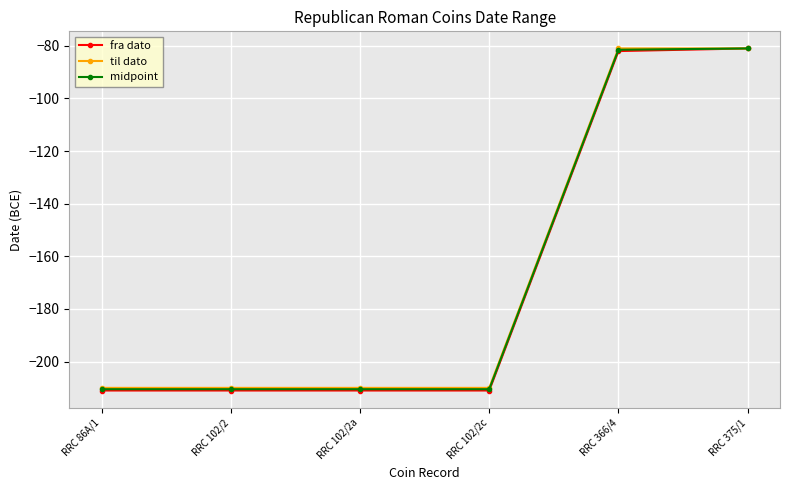

What is the spread (max minus min) of values at RRC 102/2c?

1.0